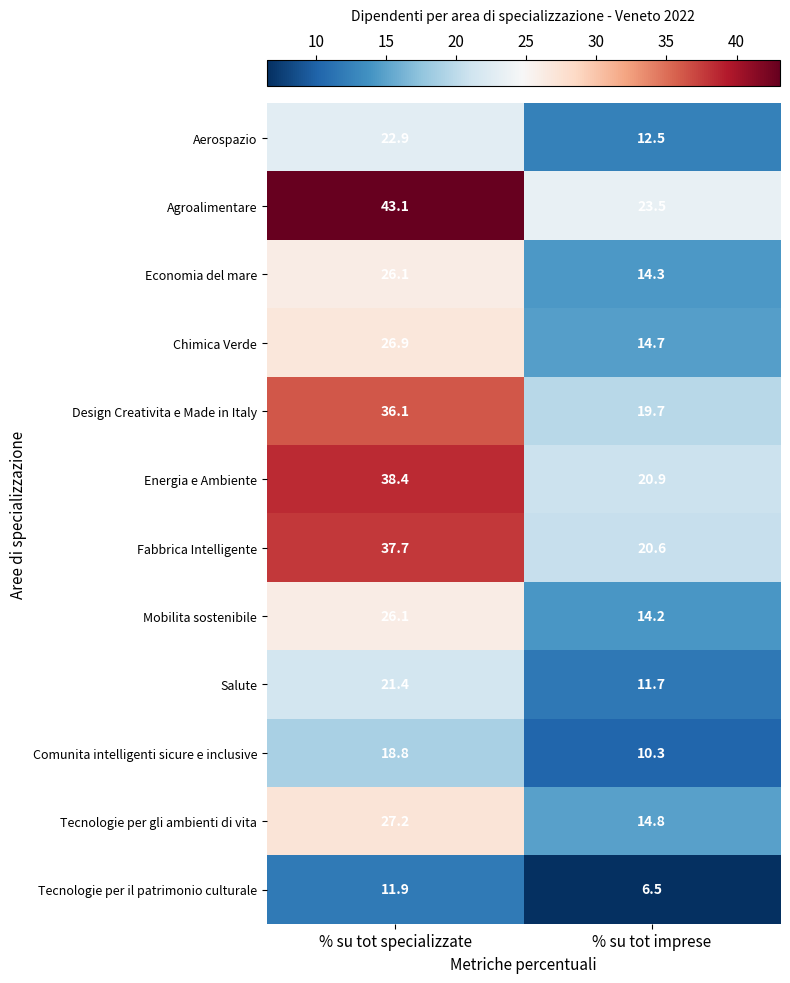

Is it true that Tecnologie per gli ambienti di vita equals 5.5 at % su tot imprese?

False